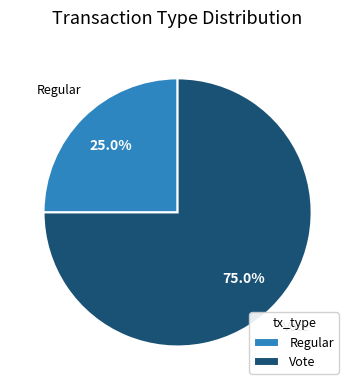

Between Vote and Regular, which is larger?

Vote